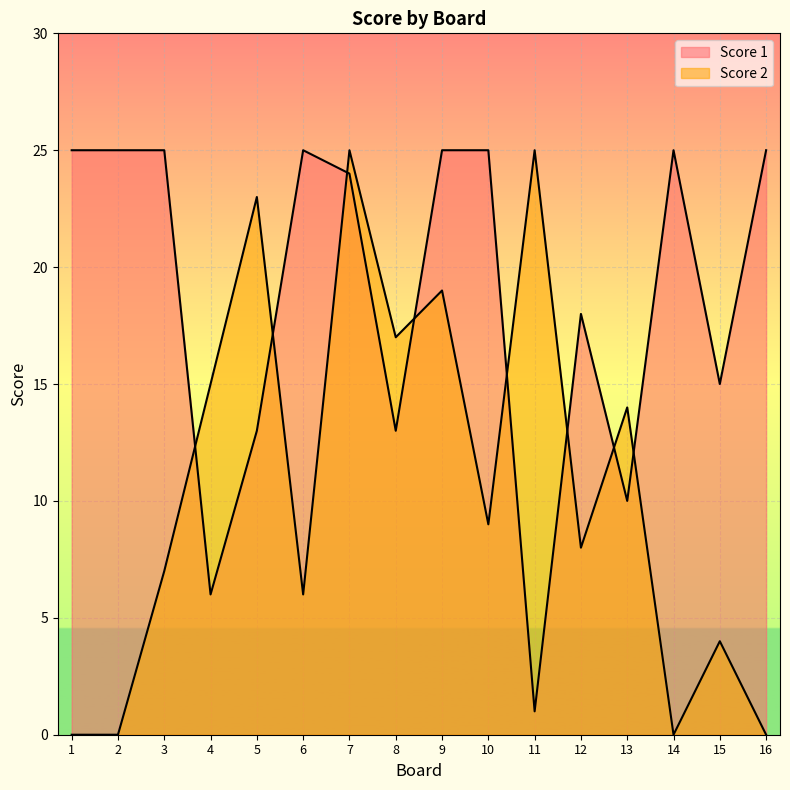

Is it true that Score 1 equals 8 at 15?

False